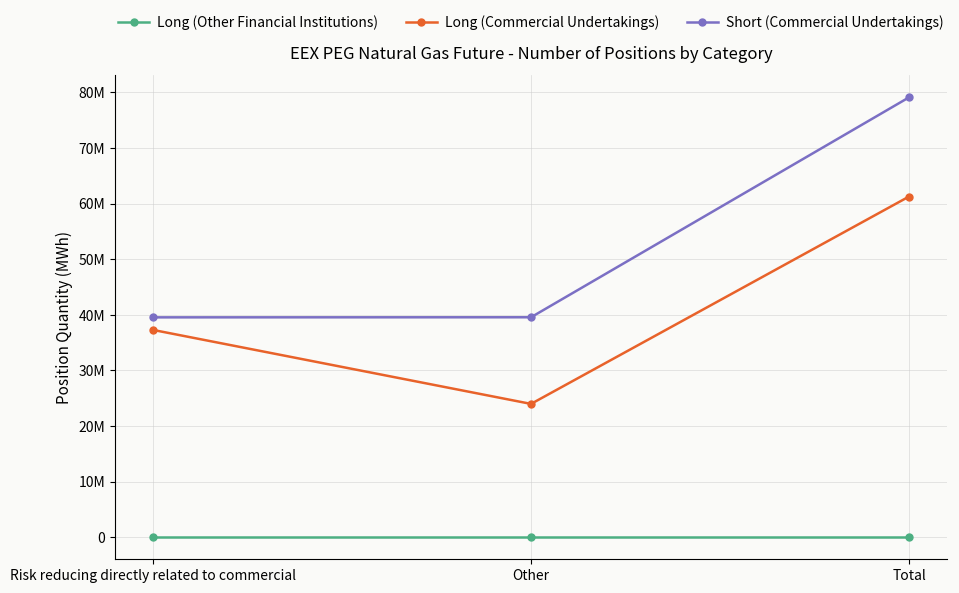

Which series has the widest spread of values?

Short (Commercial Undertakings)